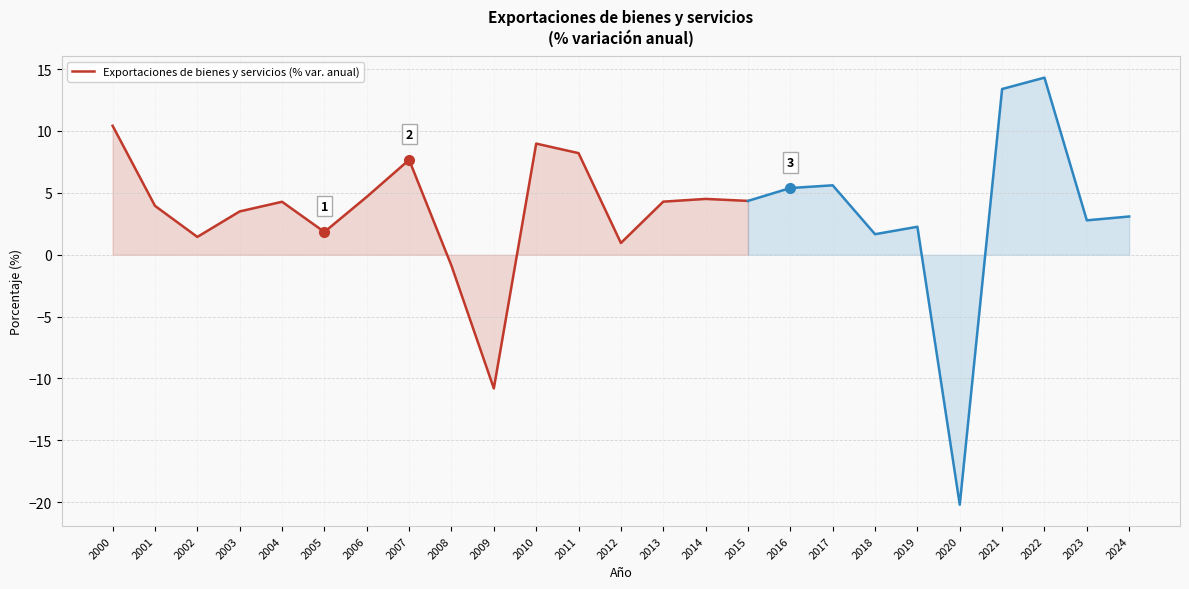

Reading left to right, list all the values displayed in this chart.

10.4	4.0	1.4	3.5	4.3	1.8	4.7	7.7	-0.9	-10.8	9.0	8.2	0.9	4.3	4.5	4.3